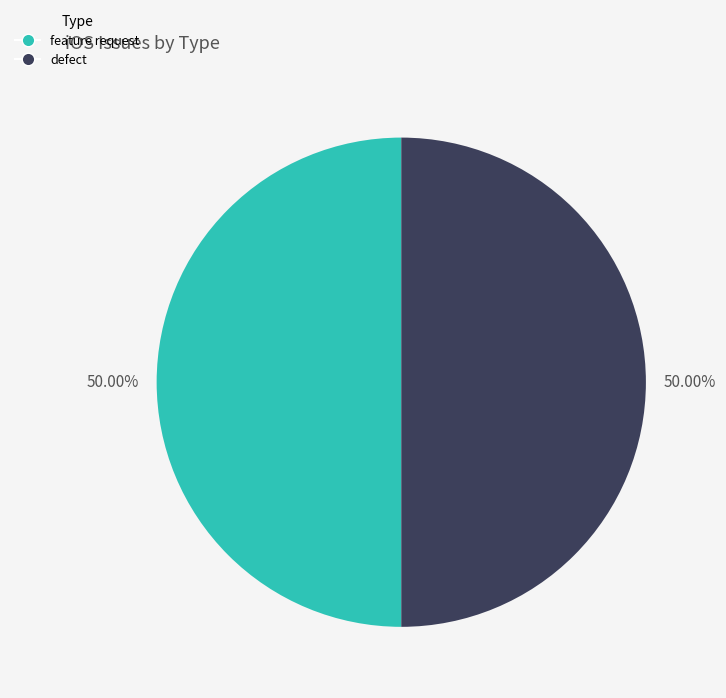

What is the ratio of the value at feature request to the value at defect?

1.0